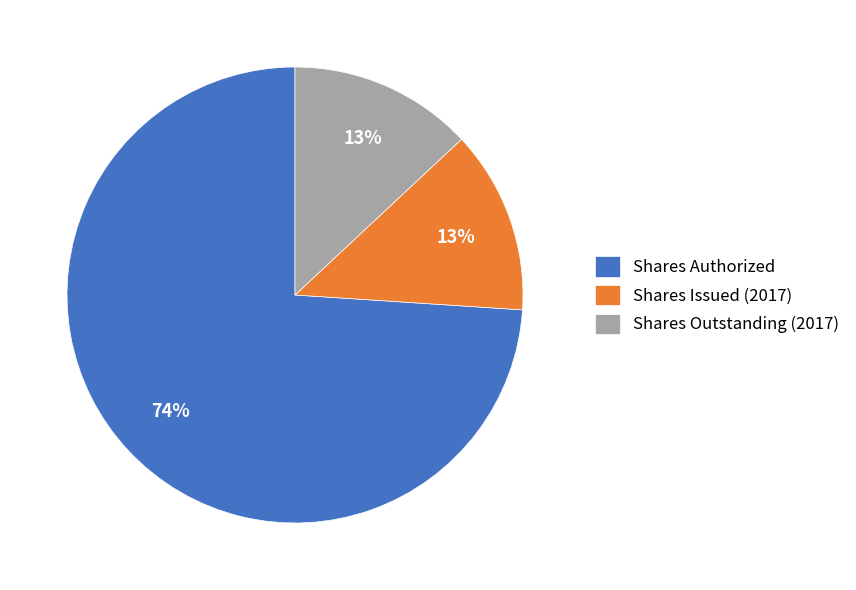

The Shares Outstanding (2017) slice represents 13% of the pie. True or false?

True